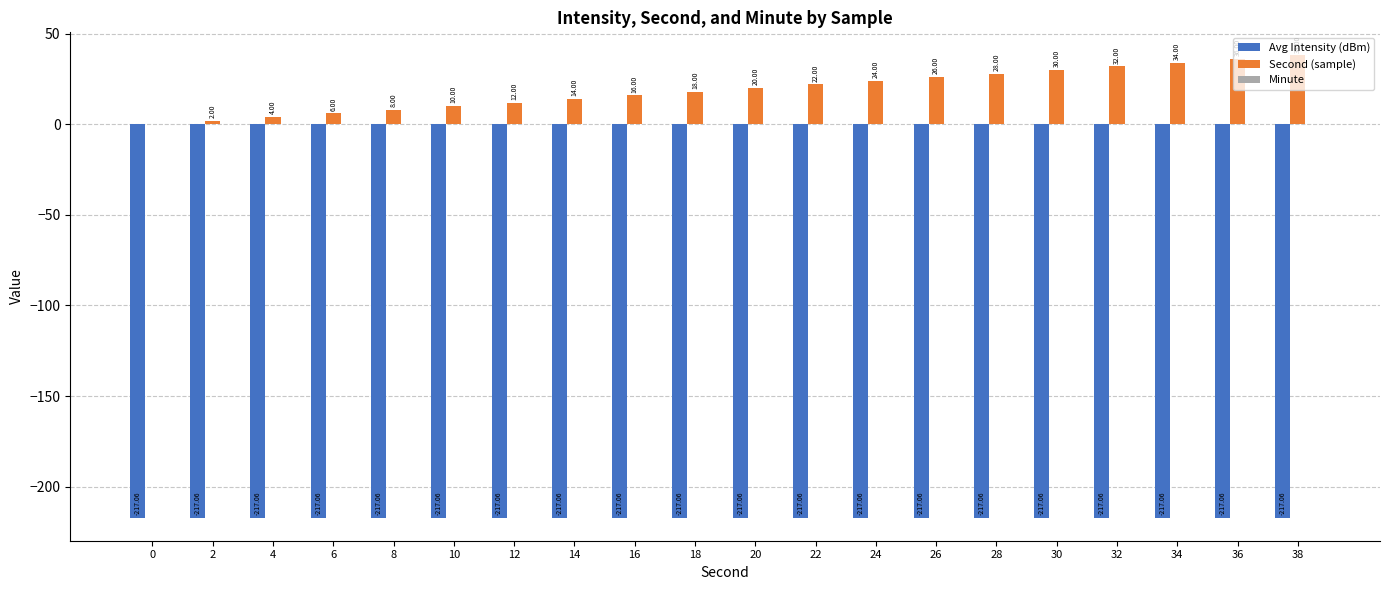

The value of Second (sample) at 36 is 56.0. True or false?

False